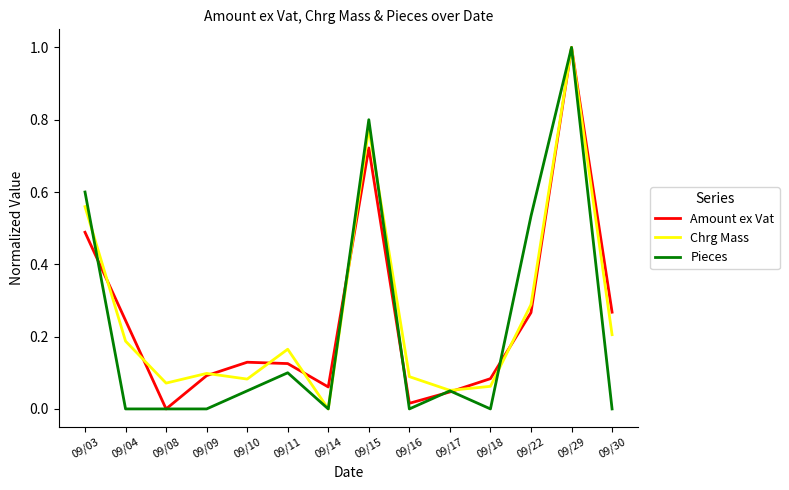

At which category is the sum across all series the highest?

09/29